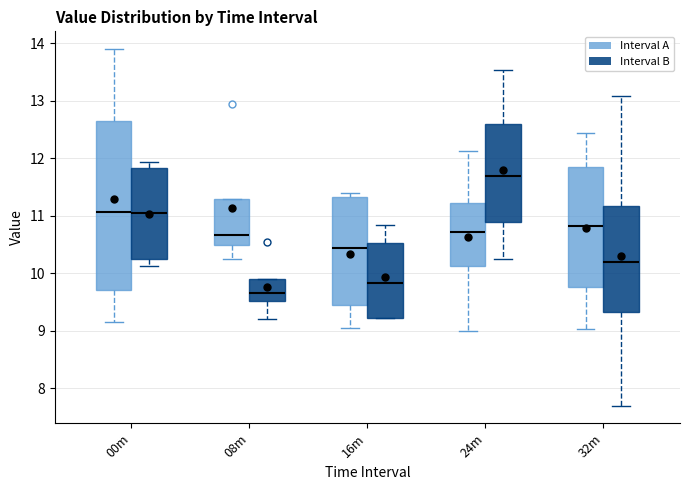

Which box is the tallest, from its lower edge to its upper edge?

00m (Interval A)